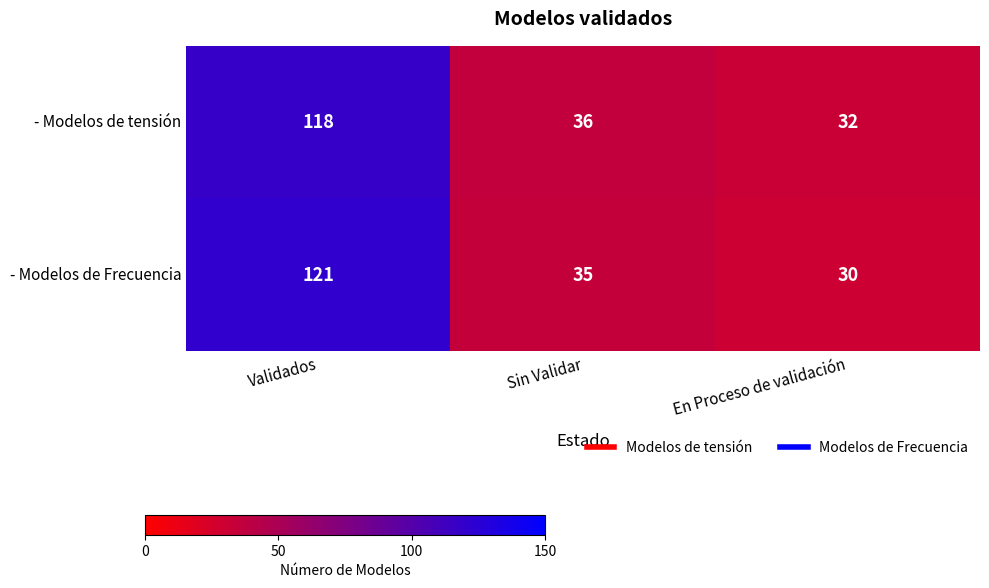

What is the sum of the - Modelos de Frecuencia values at Sin Validar and En Proceso de validación?

65